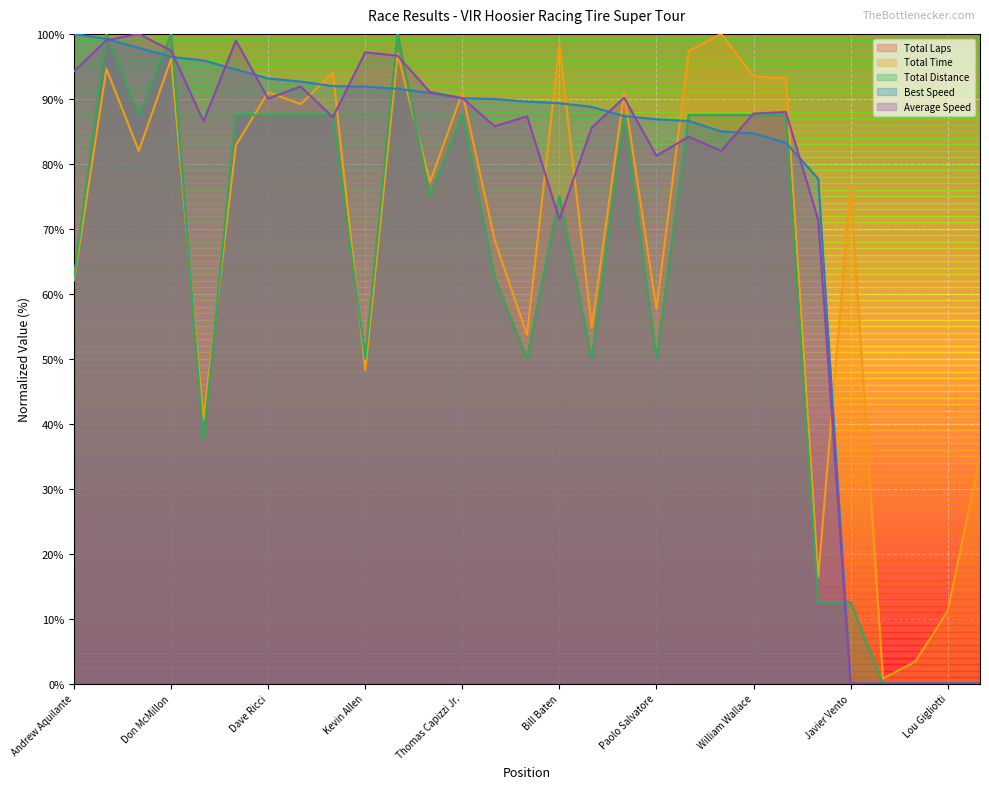

Reading left to right, list all the values displayed in this chart.

Total Laps: Andrew Aquilante=62.5	Thomas Herb=100.0	Mark Boden=87.5	Don McMillon=100.0	Tony Ave=37.5	Daniel Richardson=87.5	Dave Ricci=87.5	James Candelaria=87.5	John Pasch=87.5	Kevin Allen=50.0	Cheyne Daggett=100.0	Gregory Eaton=75.0	Thomas Capizzi Jr.=87.5	Joseph Freda=62.5	John Heinricy=50.0	Bill Baten=75.0	Robert Korzen=50.0	Juan Vento=87.5	Paolo Salvatore=50.0	Joe Moholland=87.5	Mark Wheaton=87.5	William Wallace=87.5	Gary Mason=87.5	James Jost=12.5	Javier Vento=12.5	Ted Warning=0.0	Todd Peterson=0.0	Lou Gigliotti=0.0	Joseph Wolf=0.0
Total Time: Andrew Aquilante=62.1	Thomas Herb=94.6	Mark Boden=82.0	Don McMillon=96.2	Tony Ave=40.6	Daniel Richardson=82.8	Dave Ricci=91.0	James Candelaria=89.2	John Pasch=94.0	Kevin Allen=48.2	Cheyne Daggett=97.0	Gregory Eaton=77.2	Thomas Capizzi Jr.=91.0	Joseph Freda=68.3	John Heinricy=53.6	Bill Baten=98.3	Robert Korzen=54.7	Juan Vento=90.9	Paolo Salvatore=57.7	Joe Moholland=97.4	Mark Wheaton=100.0	William Wallace=93.4	Gary Mason=93.2	James Jost=16.4	Javier Vento=76.5	Ted Warning=0.8	Todd Peterson=3.4	Lou Gigliotti=11.2	Joseph Wolf=35.0
Total Distance: Andrew Aquilante=62.5	Thomas Herb=100.0	Mark Boden=87.5	Don McMillon=100.0	Tony Ave=37.5	Daniel Richardson=87.5	Dave Ricci=87.5	James Candelaria=87.5	John Pasch=87.5	Kevin Allen=50.0	Cheyne Daggett=100.0	Gregory Eaton=75.0	Thomas Capizzi Jr.=87.5	Joseph Freda=62.5	John Heinricy=50.0	Bill Baten=75.0	Robert Korzen=50.0	Juan Vento=87.5	Paolo Salvatore=50.0	Joe Moholland=87.5	Mark Wheaton=87.5	William Wallace=87.5	Gary Mason=87.5	James Jost=12.5	Javier Vento=12.5	Ted Warning=0.0	Todd Peterson=0.0	Lou Gigliotti=0.0	Joseph Wolf=0.0
Best Speed: Andrew Aquilante=100.0	Thomas Herb=99.2	Mark Boden=97.9	Don McMillon=96.5	Tony Ave=95.9	Daniel Richardson=94.5	Dave Ricci=93.1	James Candelaria=92.7	John Pasch=92.0	Kevin Allen=91.9	Cheyne Daggett=91.5	Gregory Eaton=90.9	Thomas Capizzi Jr.=90.1	Joseph Freda=90.0	John Heinricy=89.6	Bill Baten=89.3	Robert Korzen=88.8	Juan Vento=87.3	Paolo Salvatore=86.9	Joe Moholland=86.6	Mark Wheaton=85.0	William Wallace=84.7	Gary Mason=83.3	James Jost=77.7	Javier Vento=0.0	Ted Warning=0.0	Todd Peterson=0.0	Lou Gigliotti=0.0	Joseph Wolf=0.0
Average Speed: Andrew Aquilante=94.3	Thomas Herb=99.0	Mark Boden=100.0	Don McMillon=97.4	Tony Ave=86.5	Daniel Richardson=99.0	Dave Ricci=90.0	James Candelaria=91.9	John Pasch=87.2	Kevin Allen=97.2	Cheyne Daggett=96.6	Gregory Eaton=91.0	Thomas Capizzi Jr.=90.1	Joseph Freda=85.8	John Heinricy=87.3	Bill Baten=71.5	Robert Korzen=85.6	Juan Vento=90.2	Paolo Salvatore=81.2	Joe Moholland=84.2	Mark Wheaton=82.0	William Wallace=87.7	Gary Mason=88.0	James Jost=71.4	Javier Vento=0.0	Ted Warning=0.0	Todd Peterson=0.0	Lou Gigliotti=0.0	Joseph Wolf=0.0